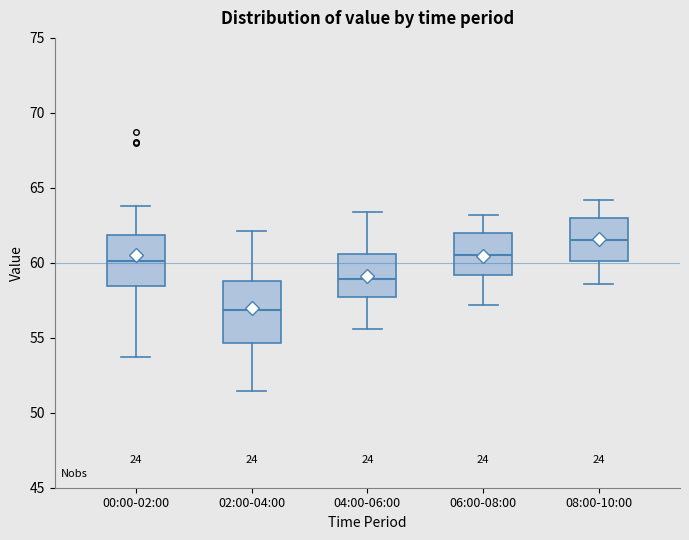

Where does the lower whisker of the box for 04:00-06:00 end on the y-axis? The values are not printed on the chart, so give them approximately, as read against the axis.

55.5